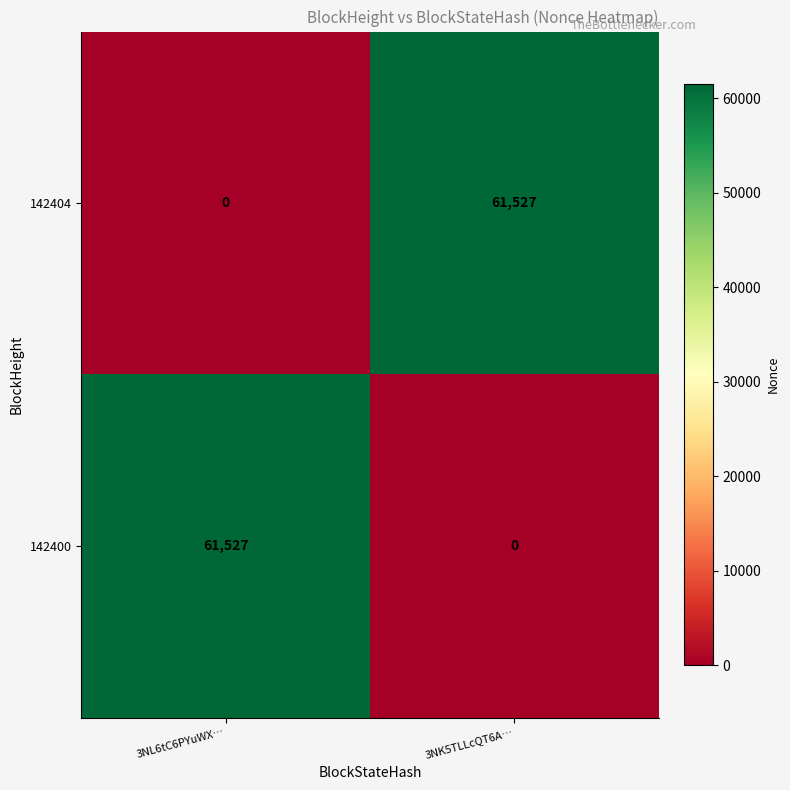

What is the sum of all 142404 values?

61527